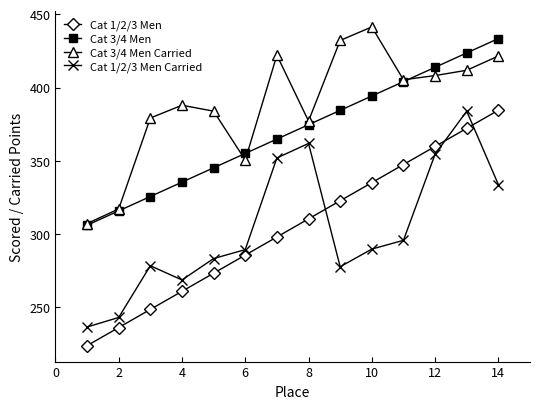

True or false: Cat 1/2/3 Men Carried and Cat 3/4 Men cross at least once.

False